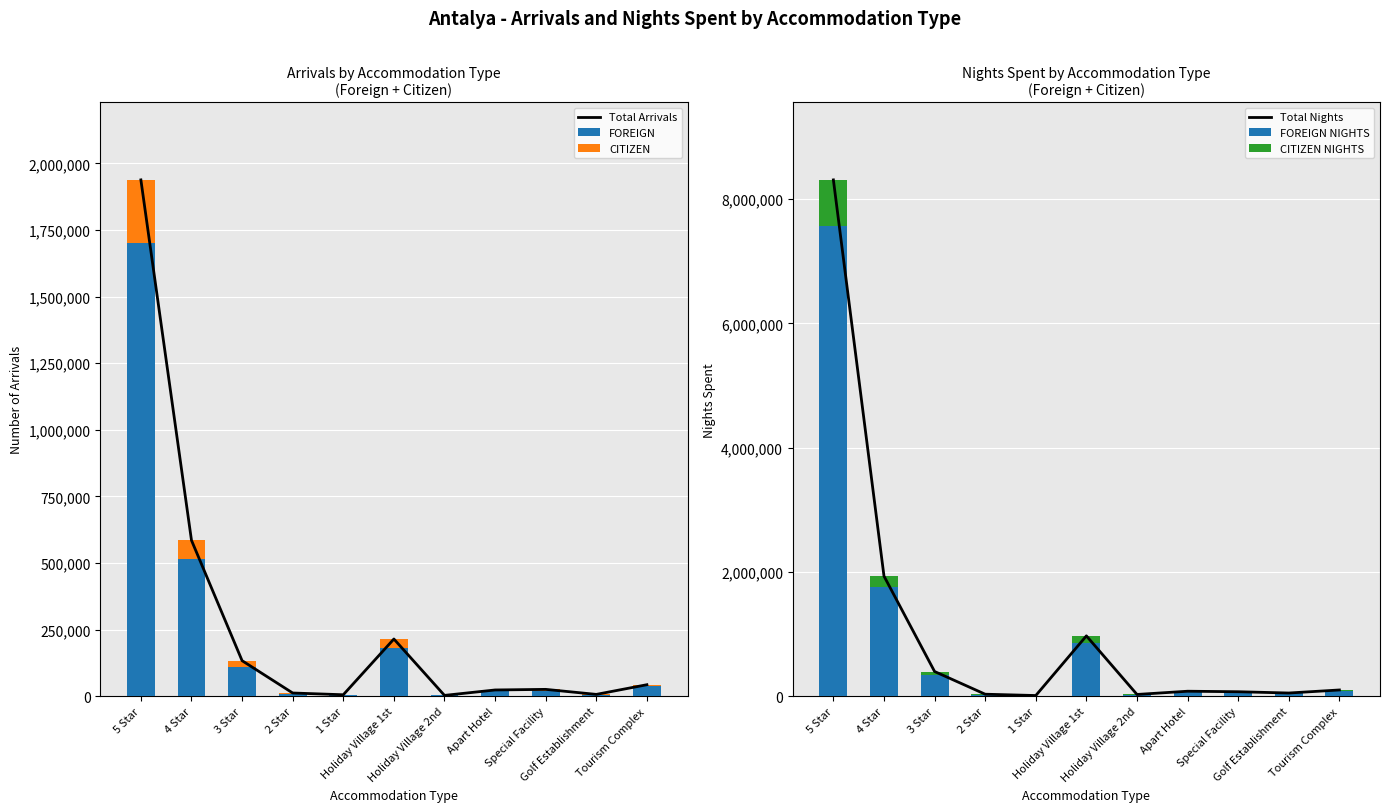

At which label is Total Arrivals closest to 970700?

4 Star